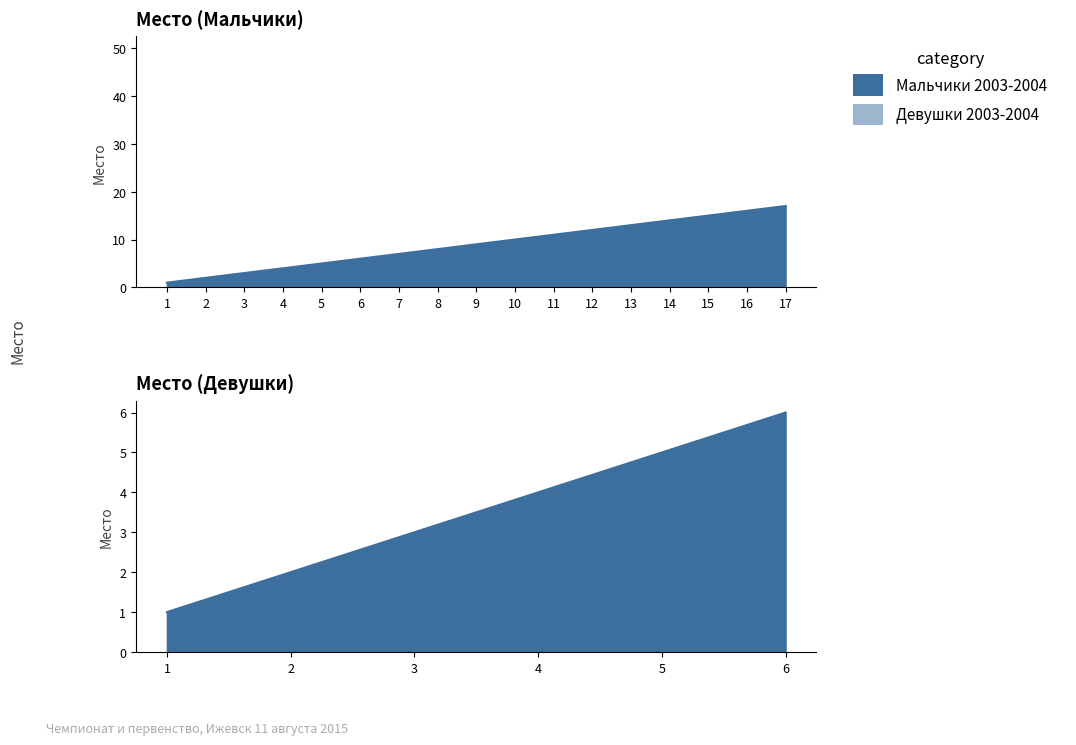

What is the greatest value displayed?

17